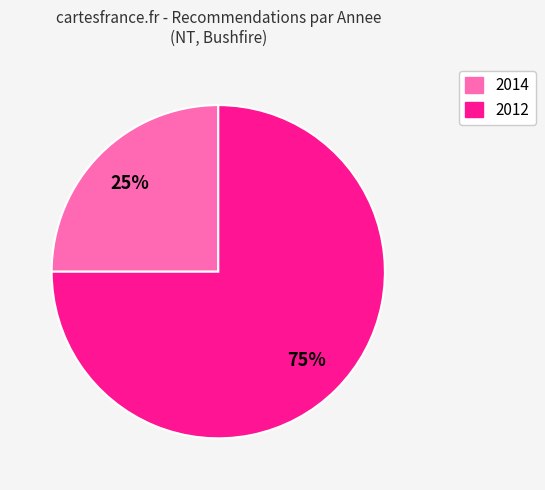

The 2012 slice represents 75% of the pie. True or false?

True